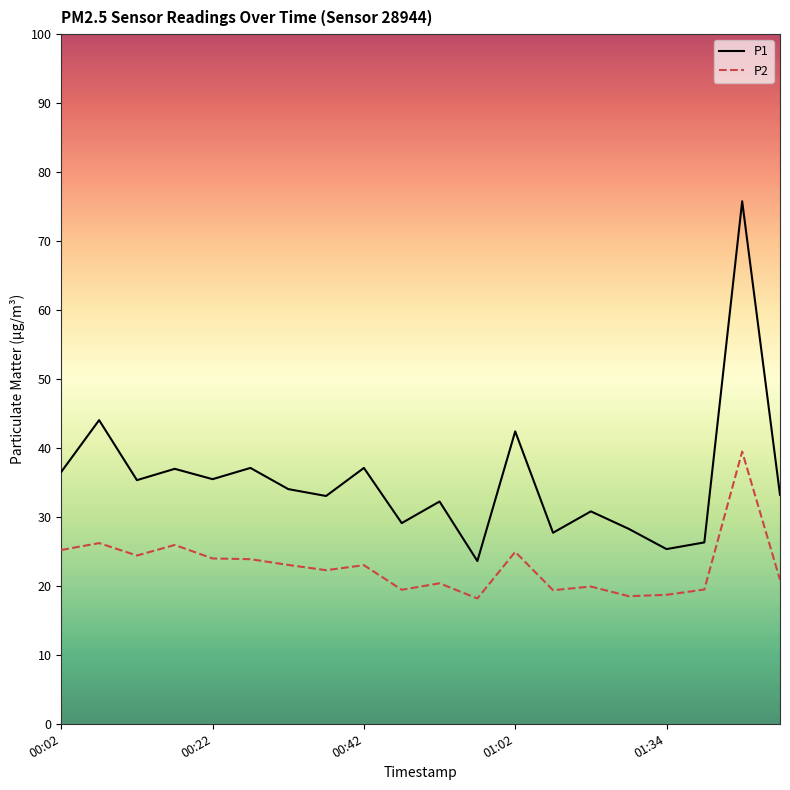

True or false: P1 and P2 cross at least once.

False